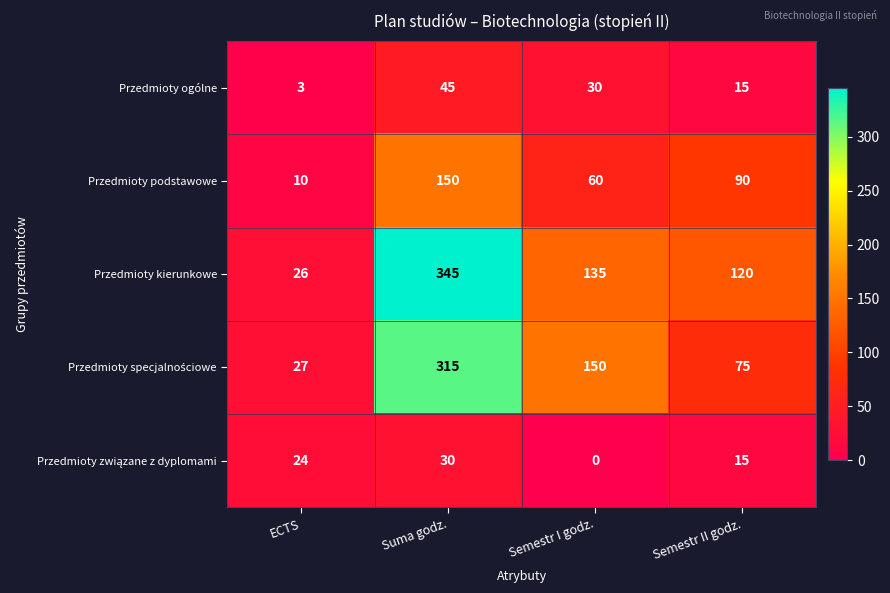

At which label is Przedmioty podstawowe closest to 80?

Semestr II godz.